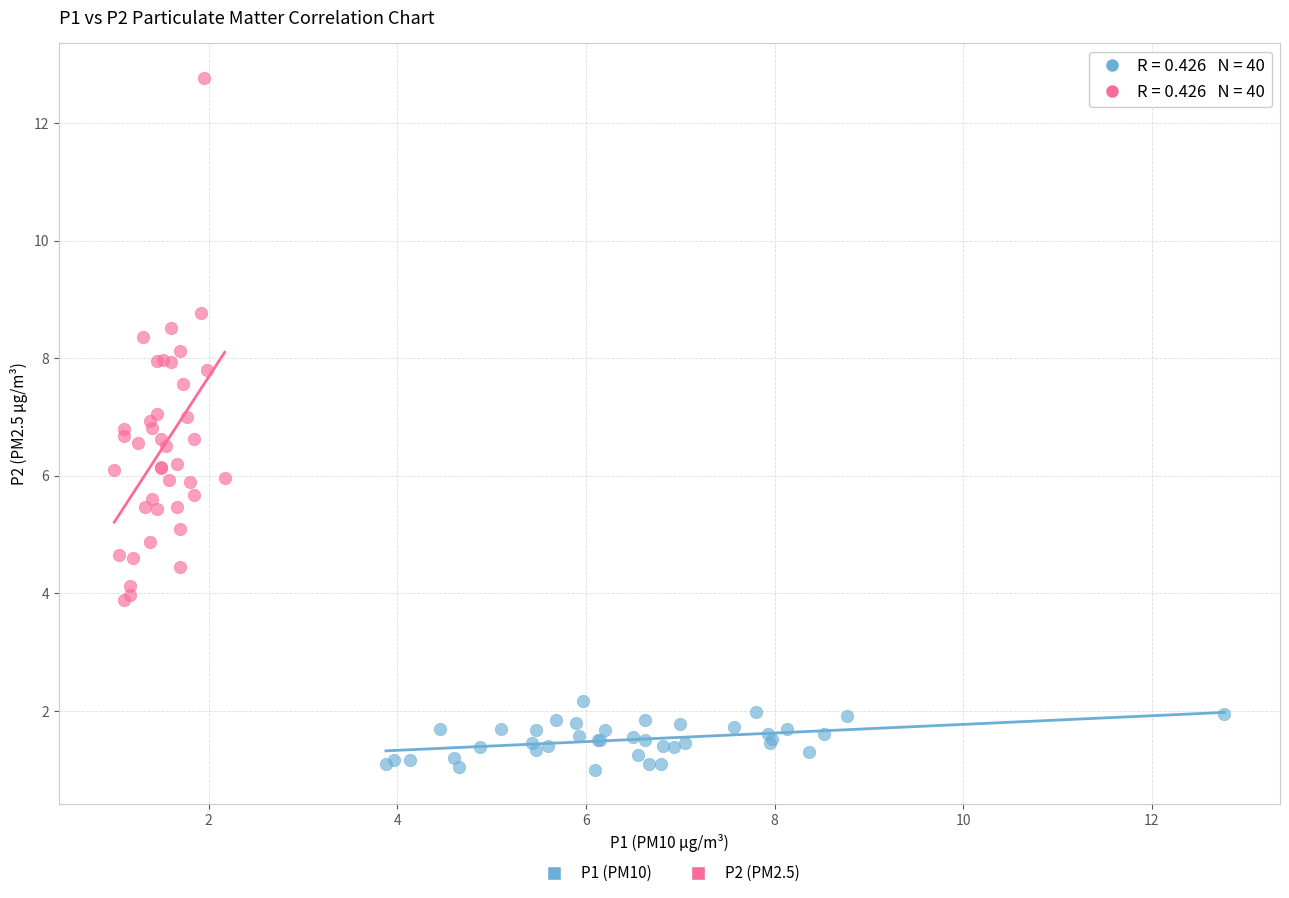

Which series reaches the minimum Y coordinate?

P1 (PM10)